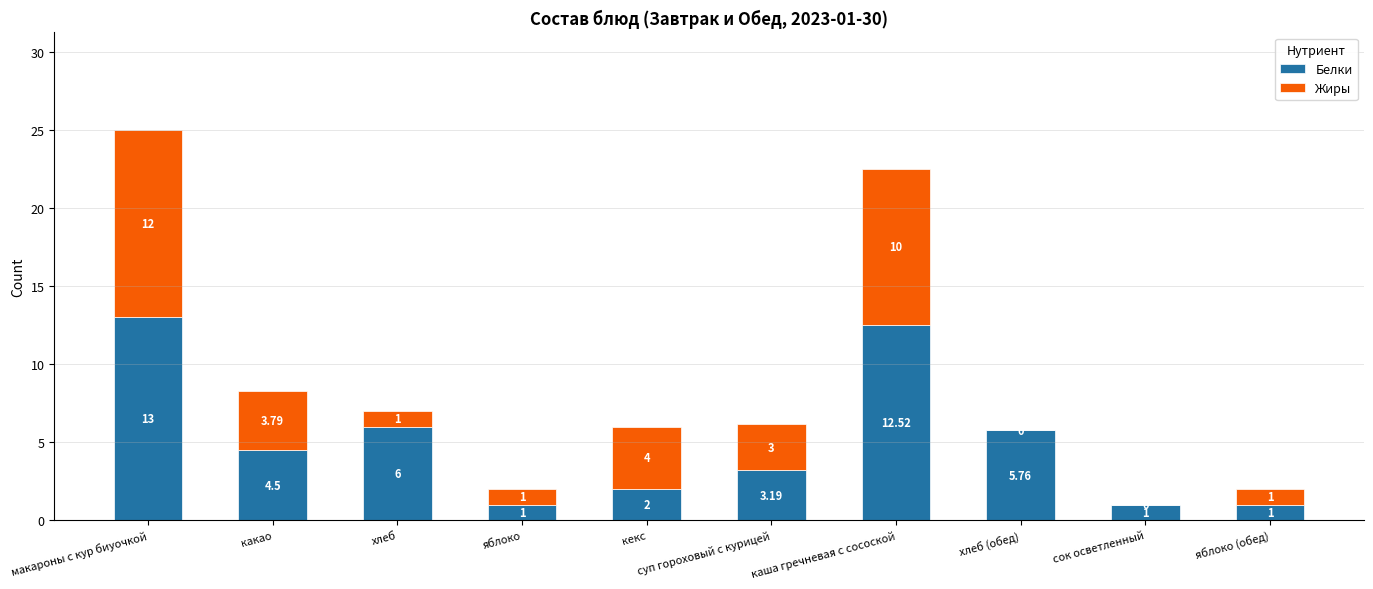

Where is Белки nearest to the value 7?

хлеб